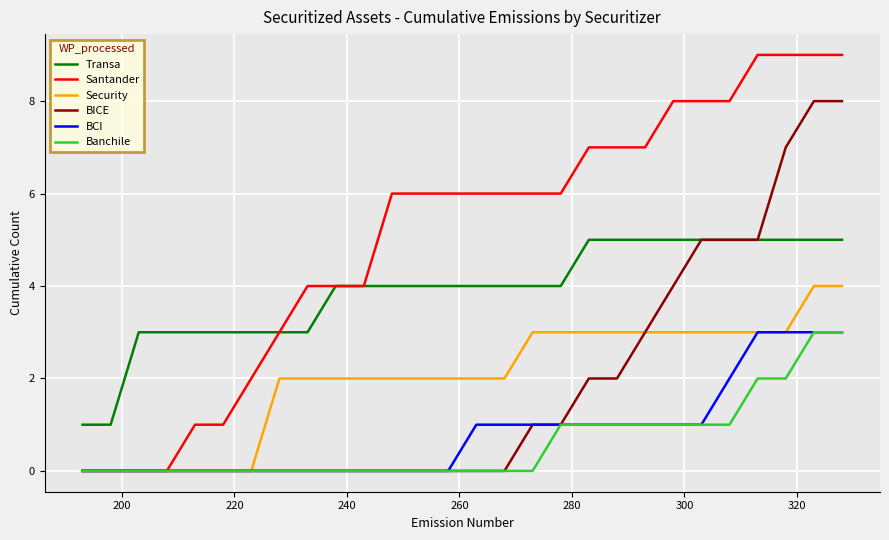

What is the greatest value displayed?

9